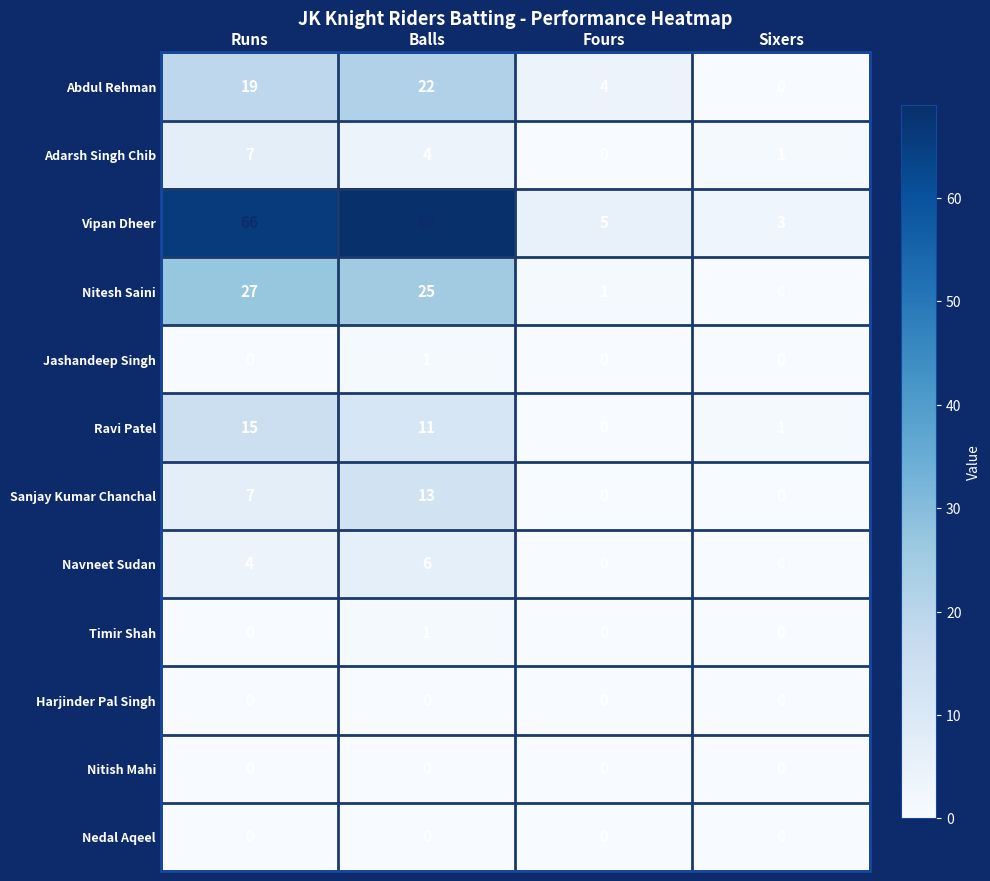

What is the spread (max minus min) of values at Runs?

66